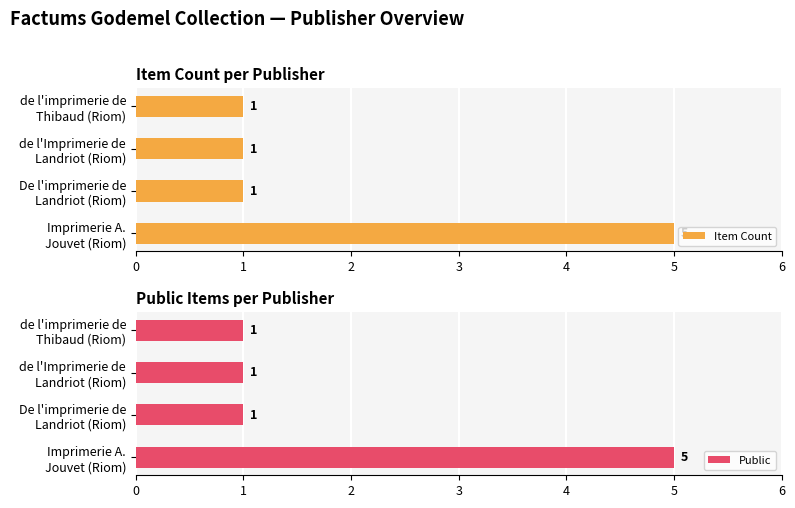

Which series has the widest spread of values?

Item Count